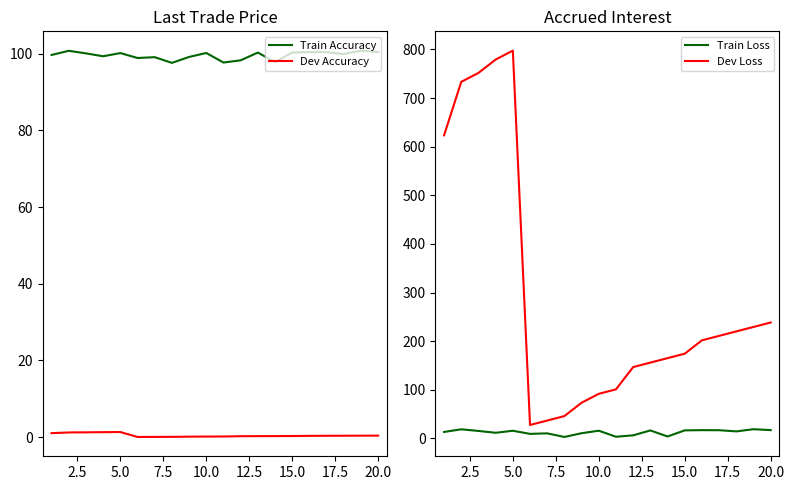

At how many categories does at least one series exceed 502?

5